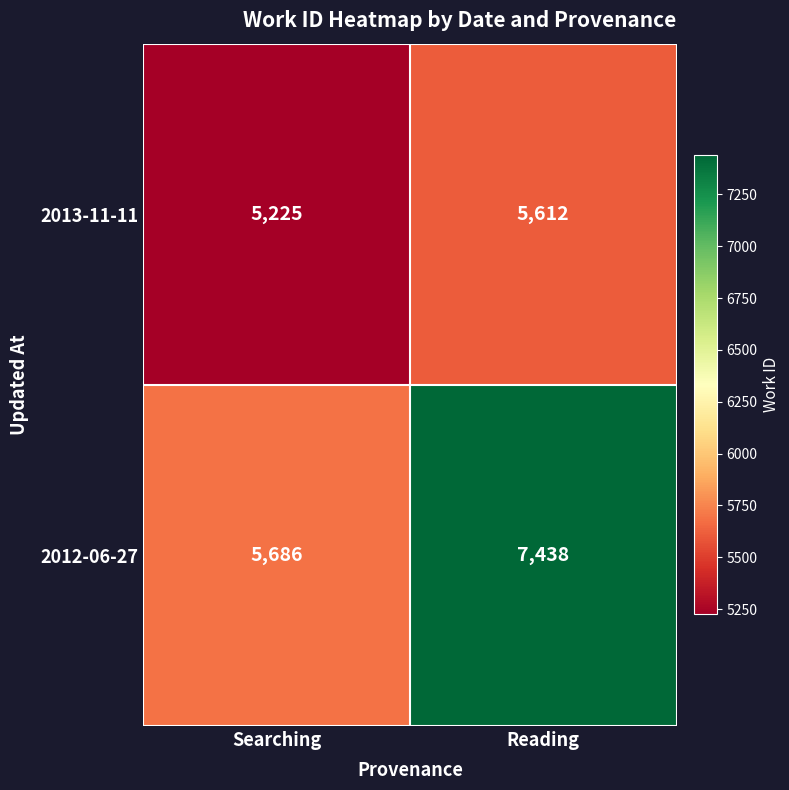

At which category is the sum across all series the highest?

Reading